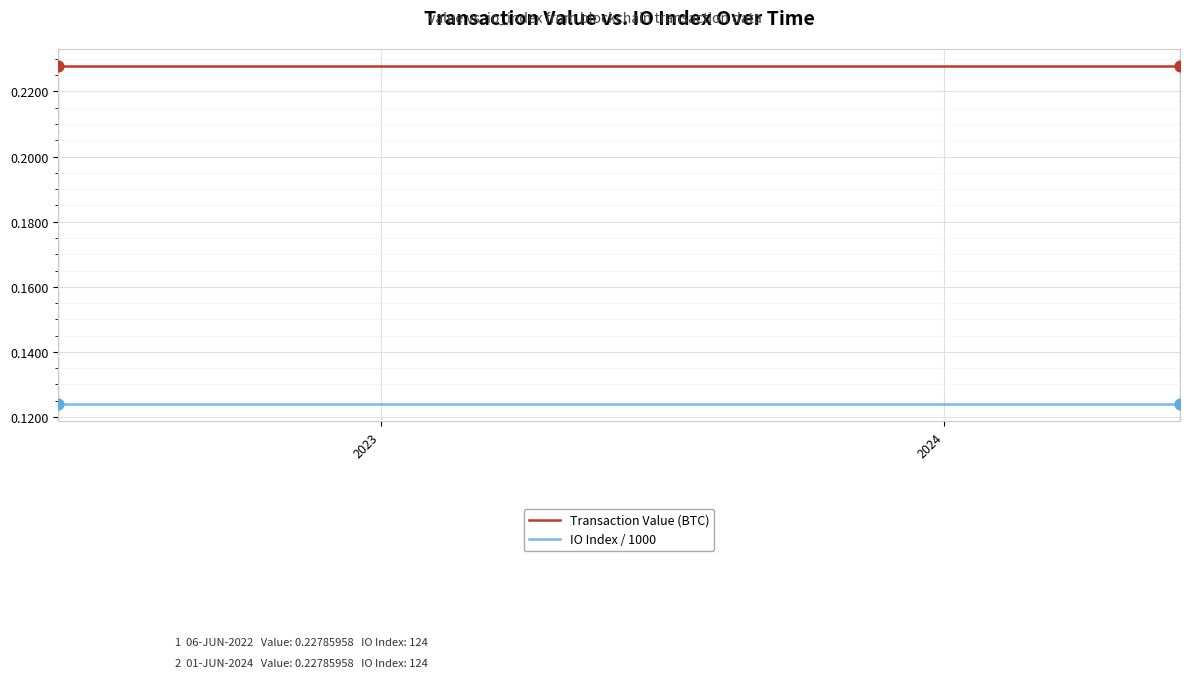

Which series has the largest total across all categories?

Transaction Value (BTC)